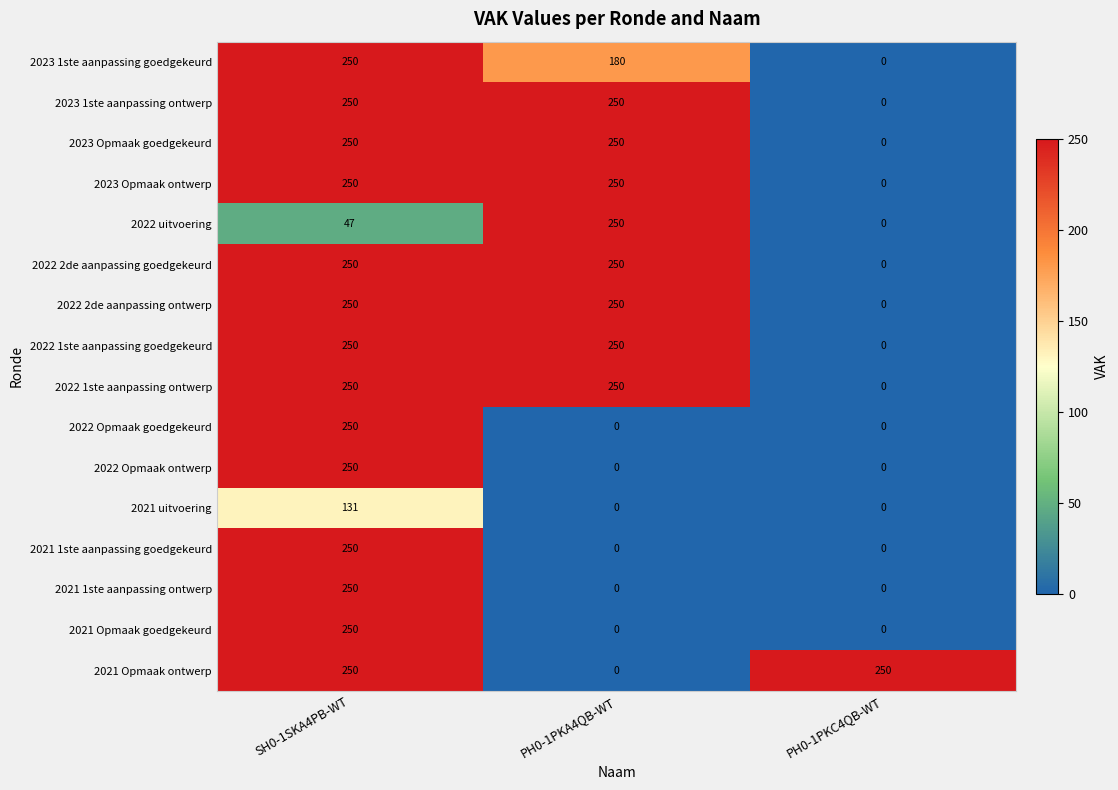

What is the average value of the 2021 1ste aanpassing ontwerp series?

83